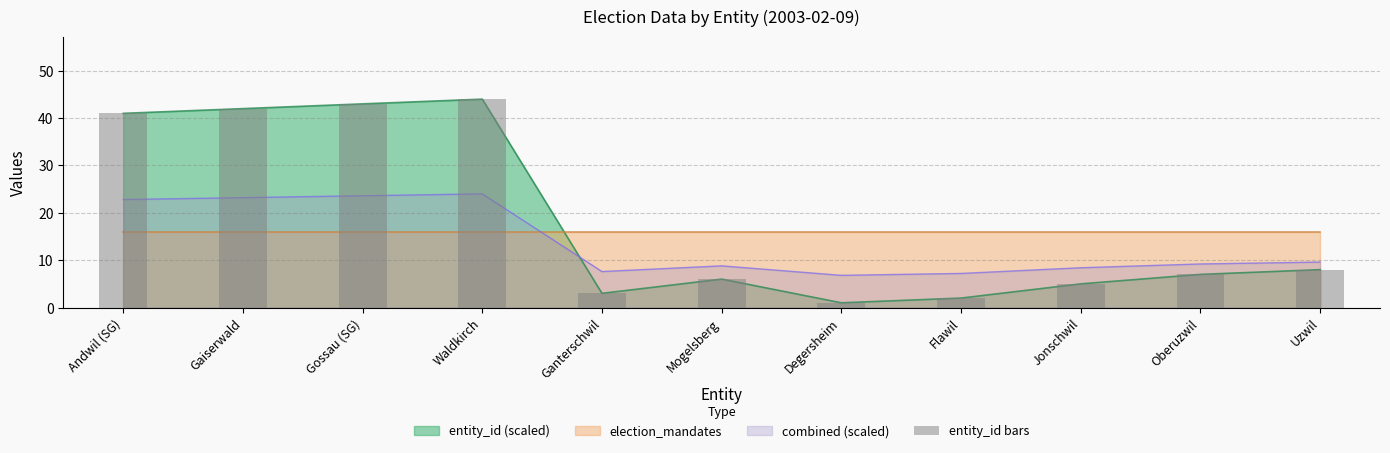

Is it true that the value at Uzwil is 3?

False